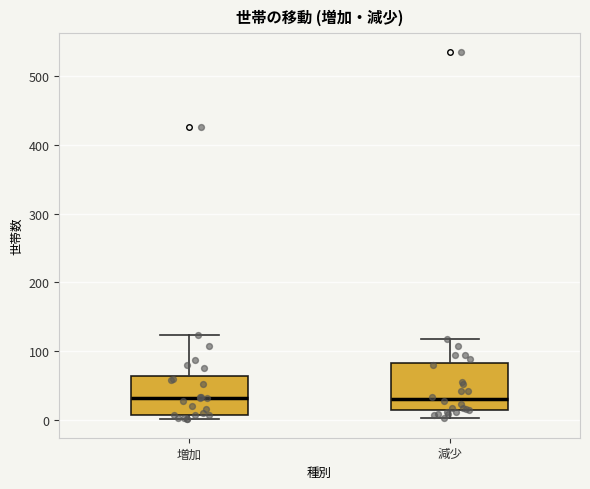

Where does the median line of the box for 増加 sit on the y-axis? The values are not printed on the chart, so give them approximately, as read against the axis.

30